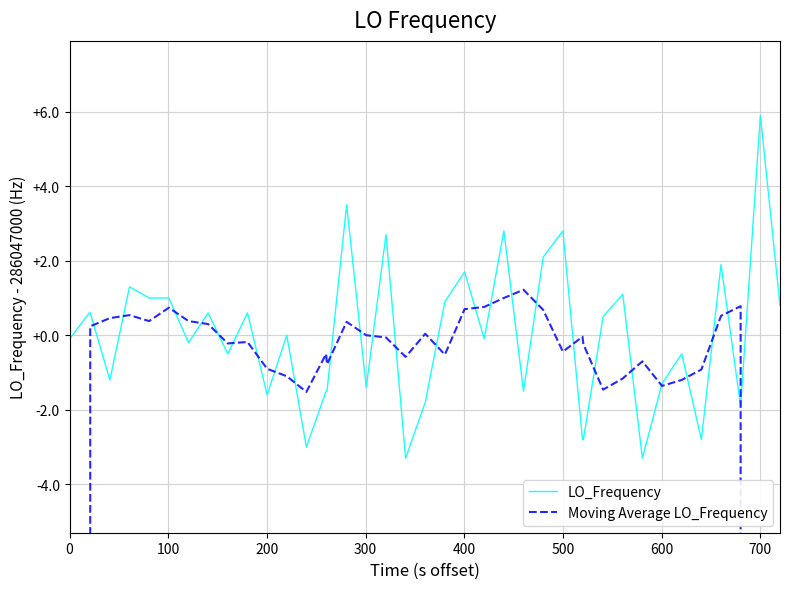

Which series has the largest range (max minus min)?

Moving Average LO_Frequency